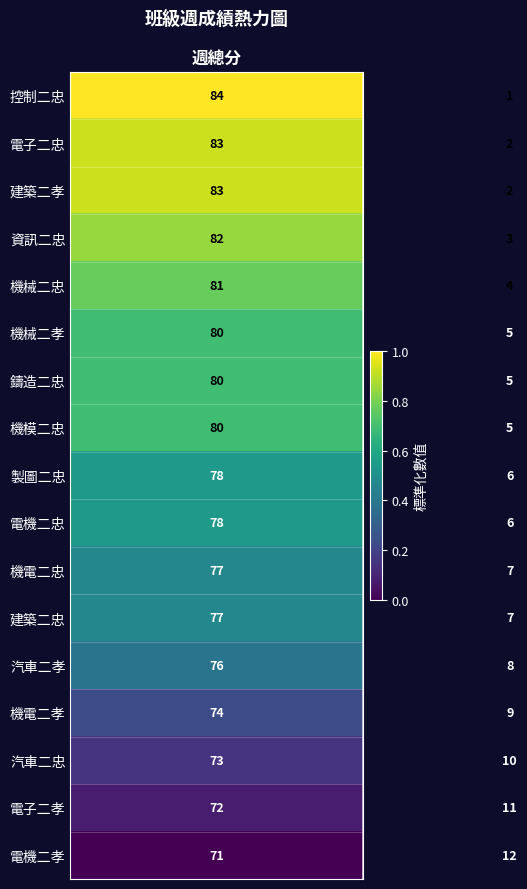

What is the average value of the 汽車二孝 series?

42